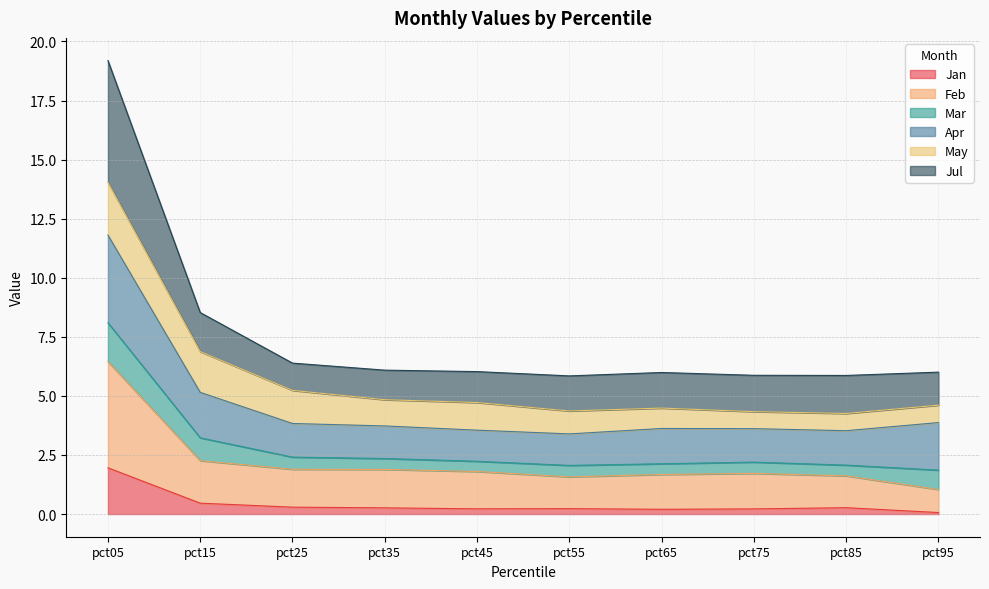

At which category is the sum across all series the highest?

pct05